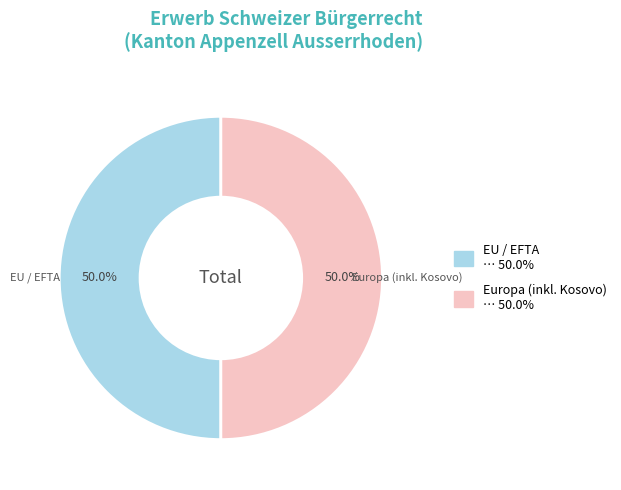

To the nearest percent, what is the difference between the largest and smallest slice percentages?

0%